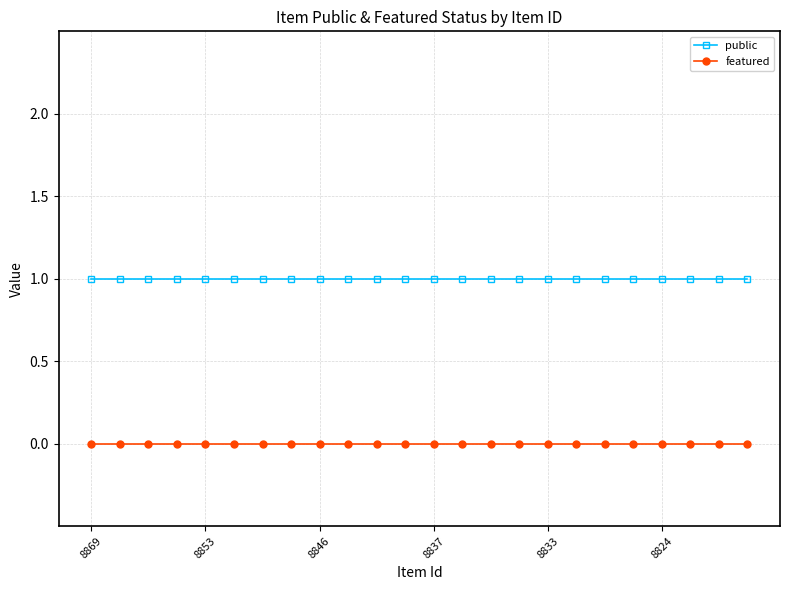

How many distinct data groups are displayed?

2